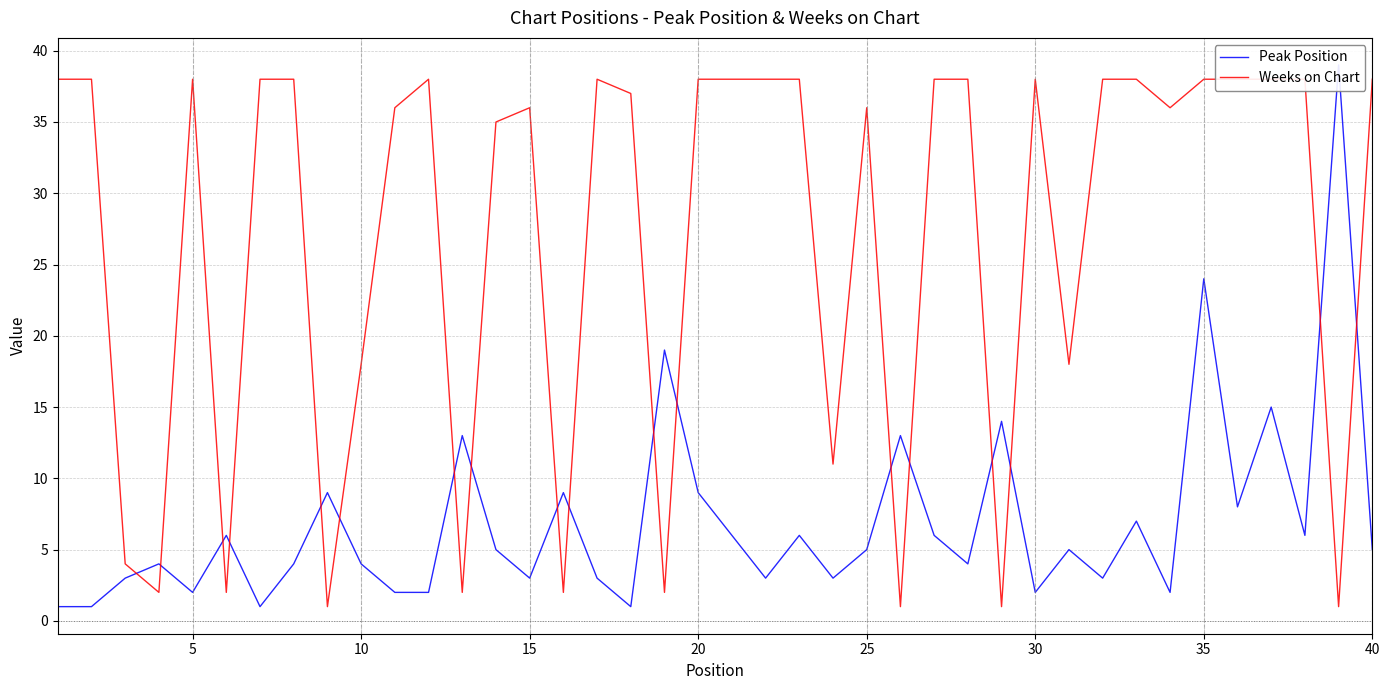

How many categories are shown in the chart?

40